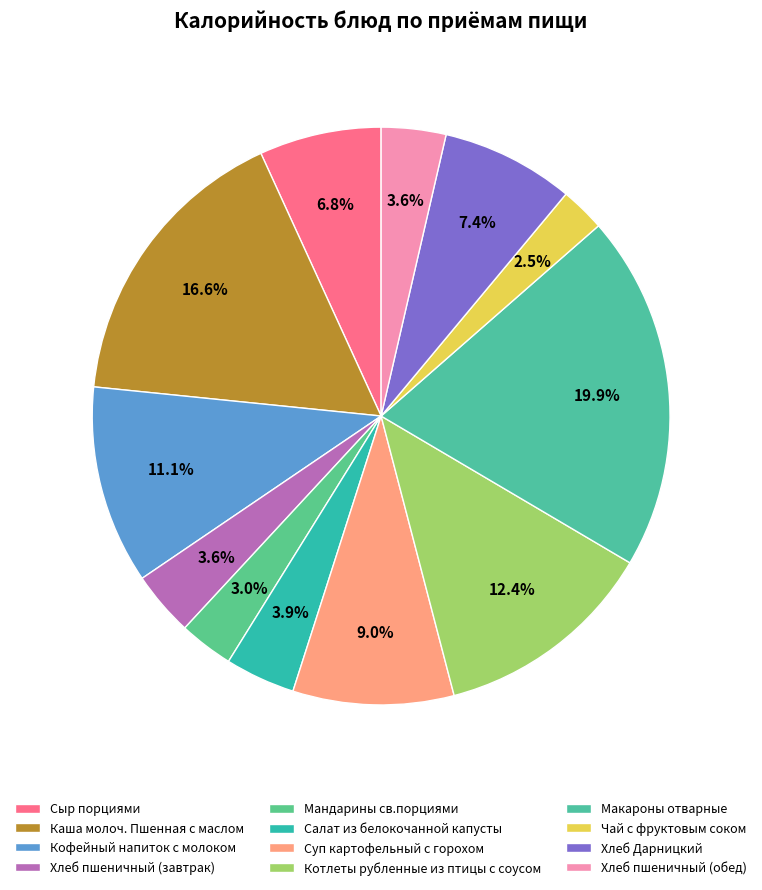

How many segments does this pie chart have?

12